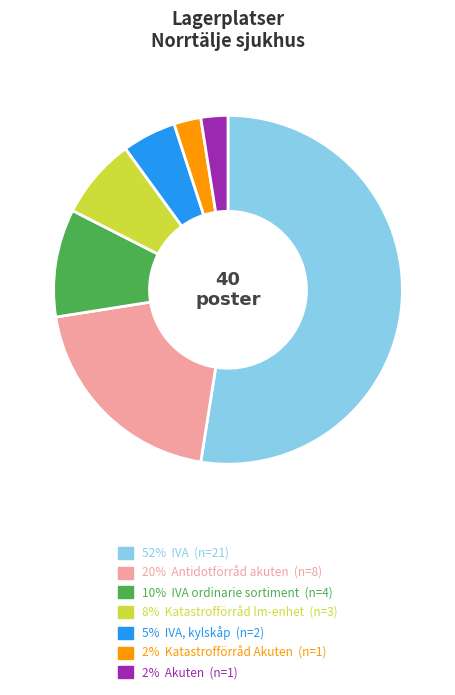

Approximately how many times larger is the value at 5% IVA, kylskåp (n=2) compared to 8% Katastrofförråd lm-enhet (n=3)?

0.7